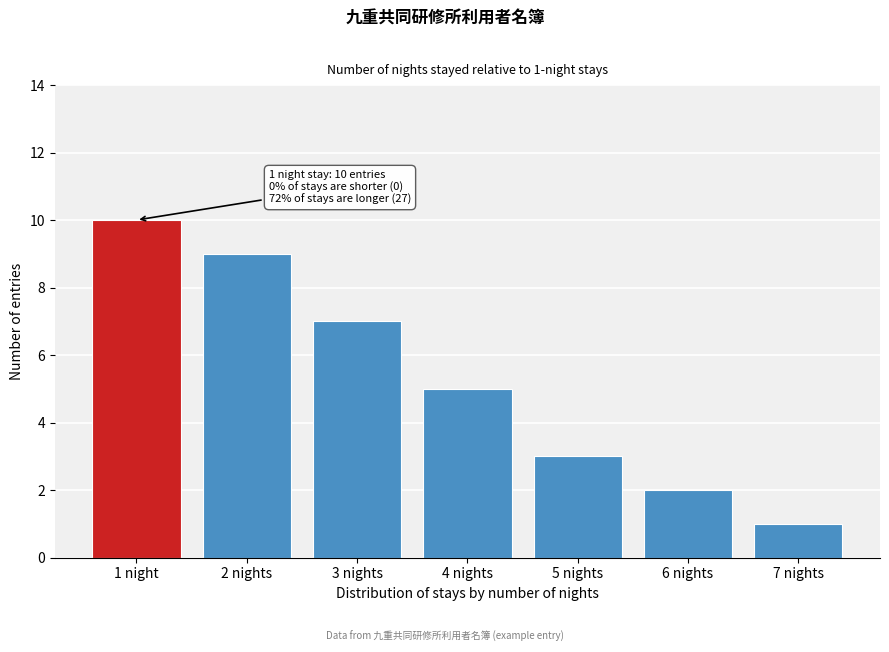

Reading left to right, list all the values displayed in this chart.

10	9	7	5	3	2	1